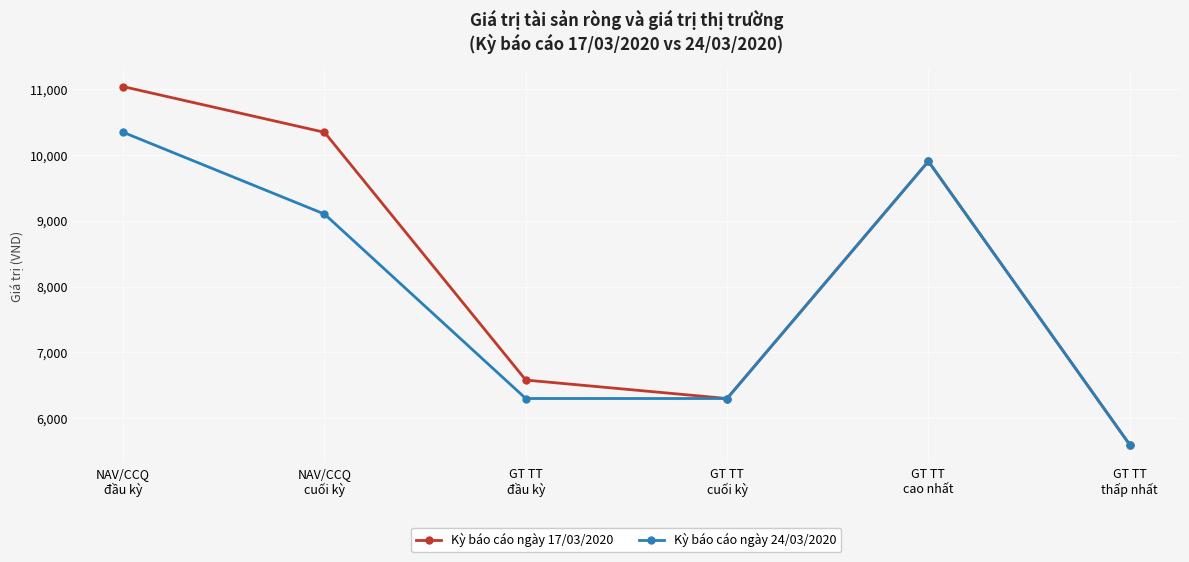

At how many categories does at least one series exceed 9442?

3